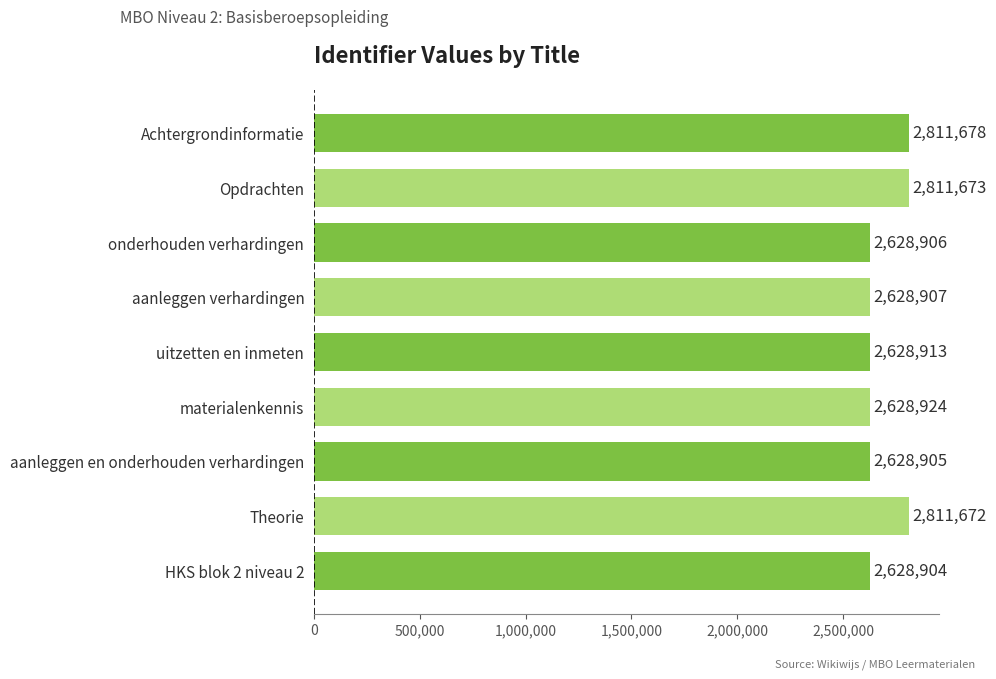

Read the value at materialenkennis, to the nearest 10.

2628920